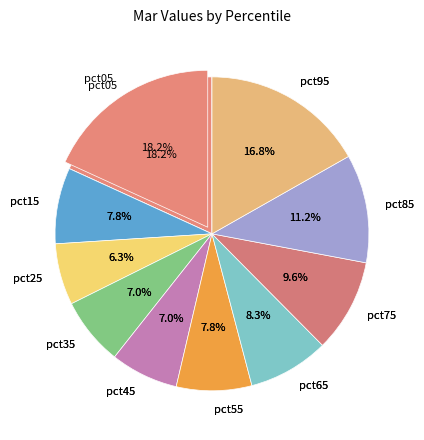

What portion of the pie excludes pct05?

81.8%